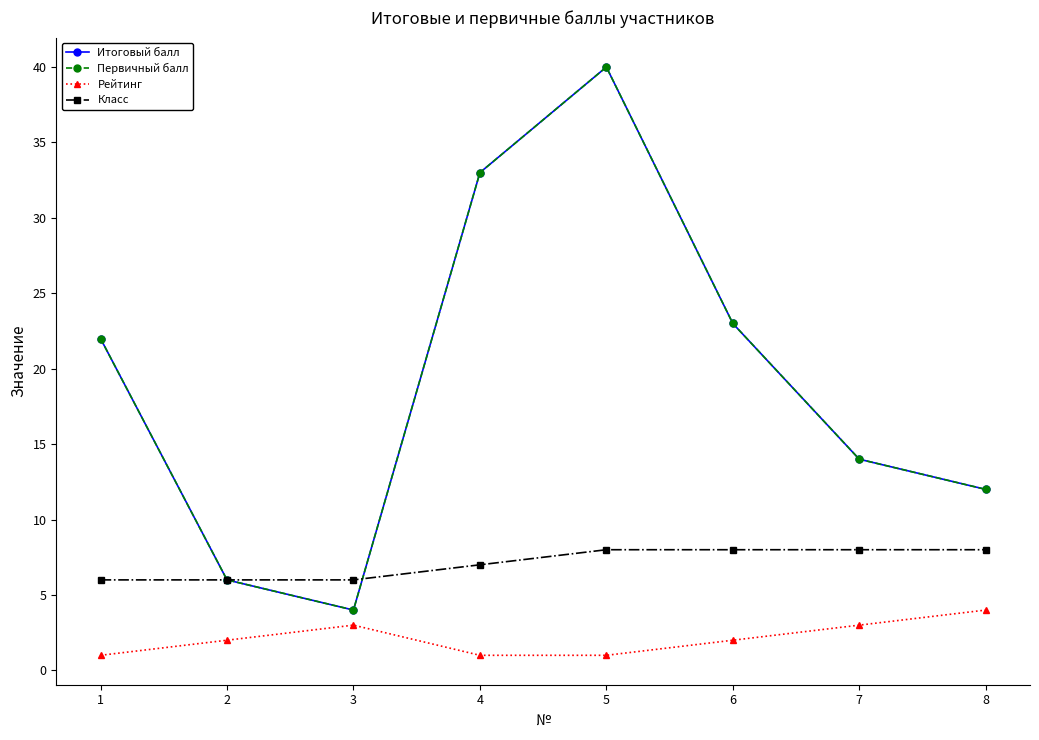

Is this an area chart (filled region under the line)?

No